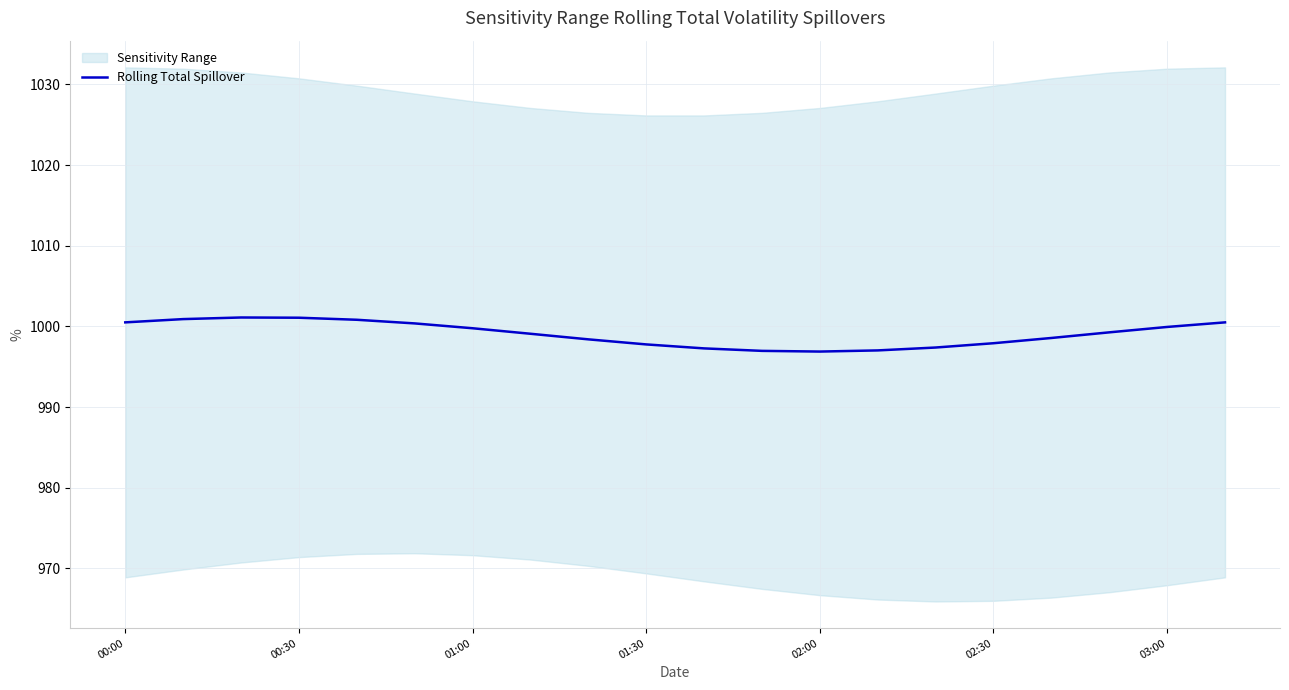

What is the minimum value for Rolling Total Spillover?

996.9